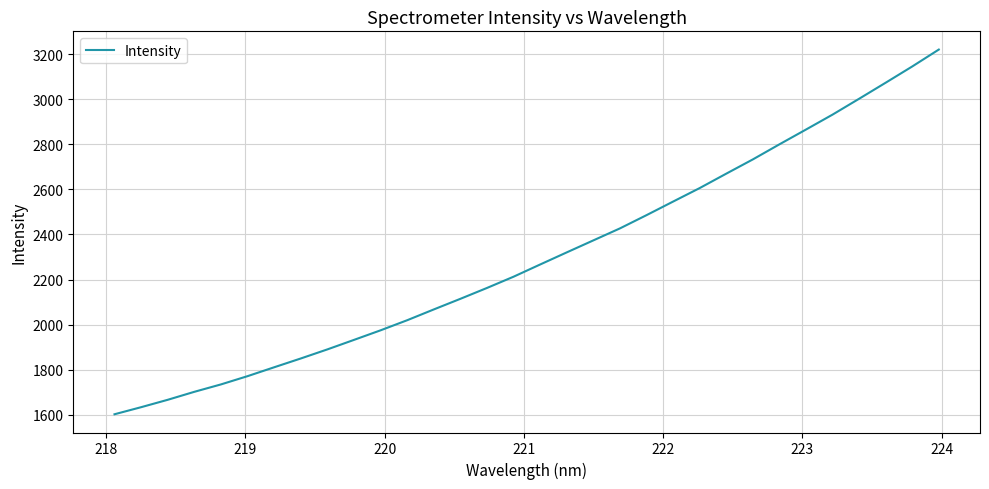

What is the greatest value displayed?

3220.0